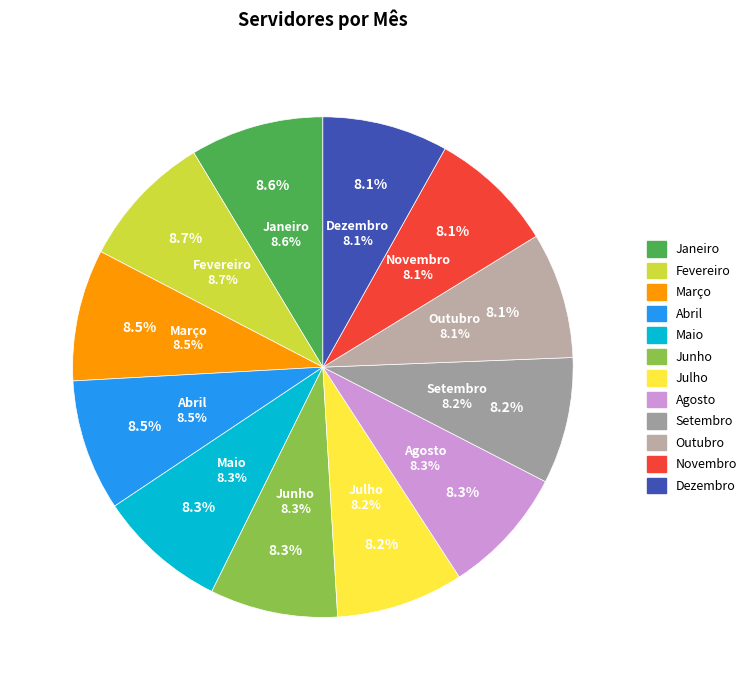

To the nearest percent, what is the combined percentage of Maio and Junho?

17%